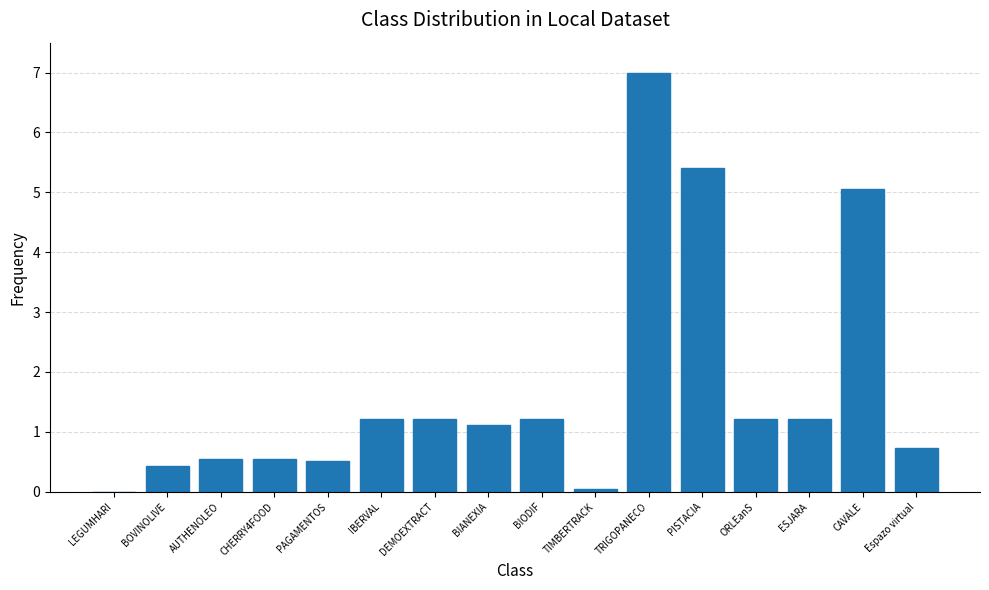

The chart shows a value of 5.1 at CAVALE. True or false?

True